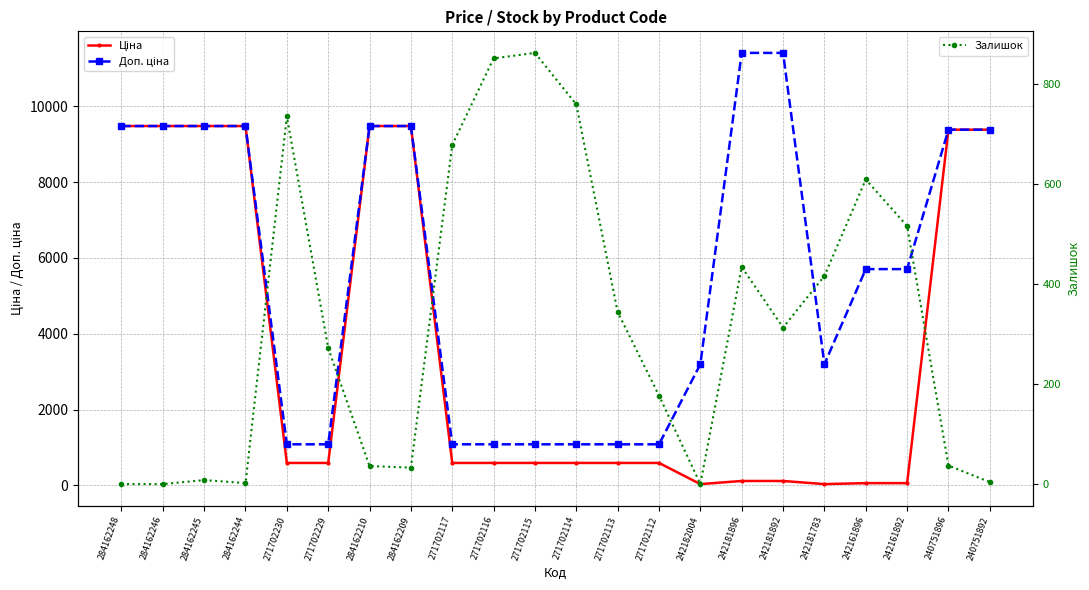

Which series has the widest spread of values?

Доп. ціна